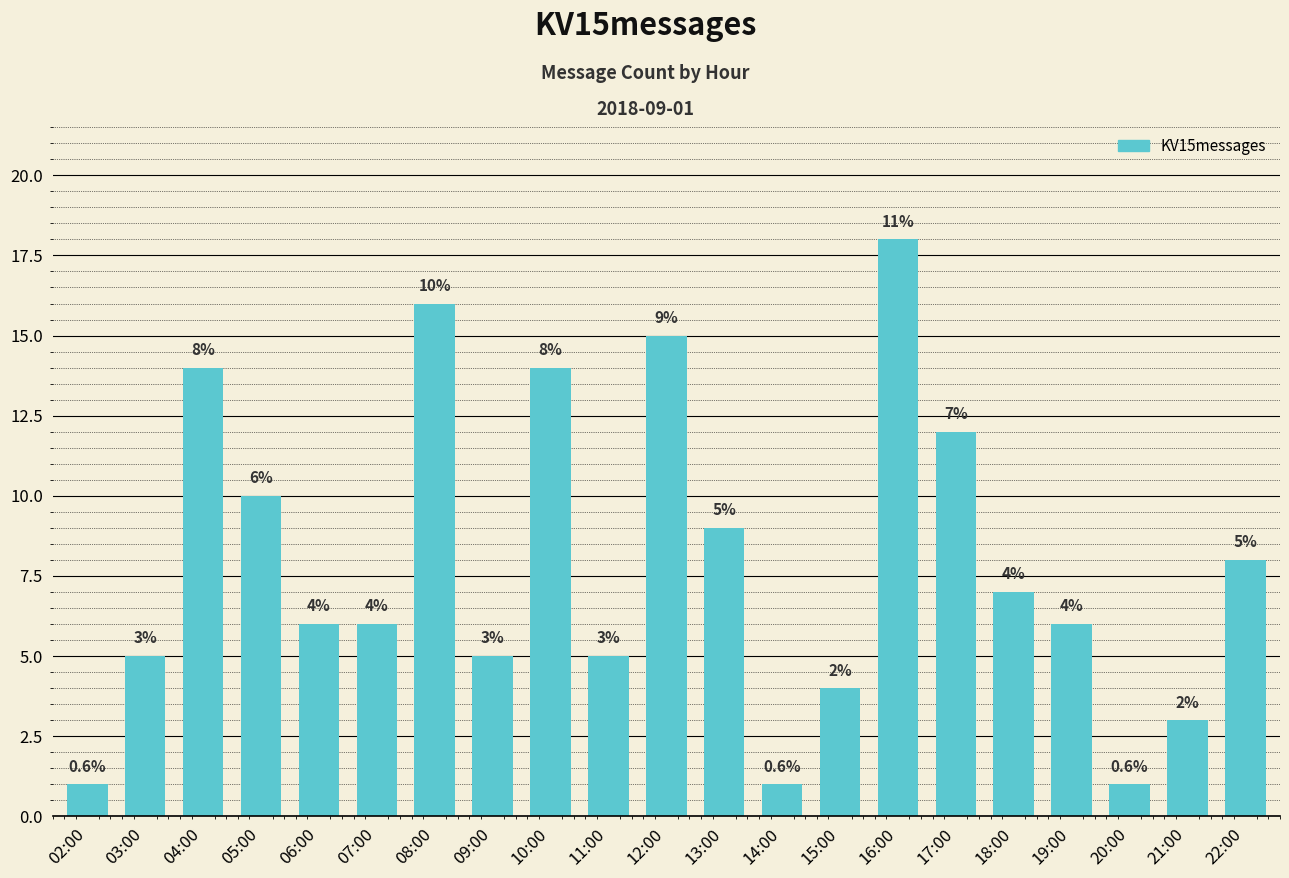

How many bars are there in total?

21